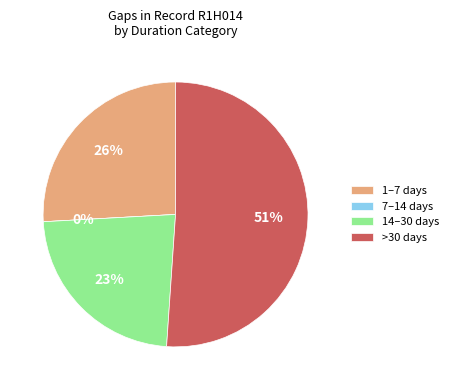

Is 11/12/1979 the majority of the pie?

No